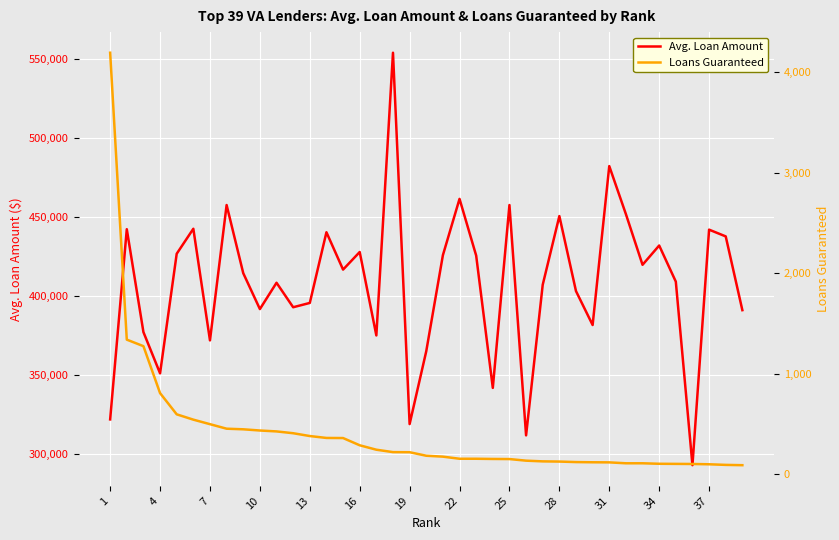

Where does the Loans Guaranteed series first go above 186?

1